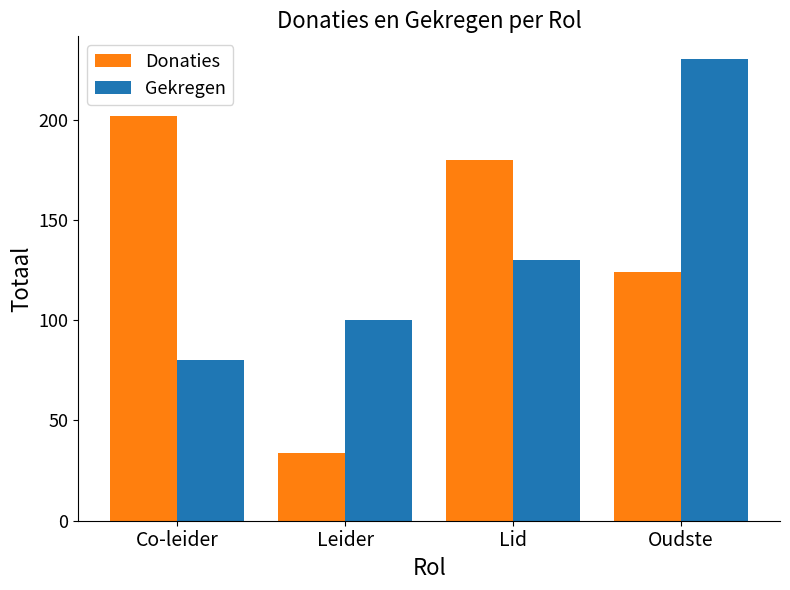

What is the label of the 3rd bar from the left?

Lid